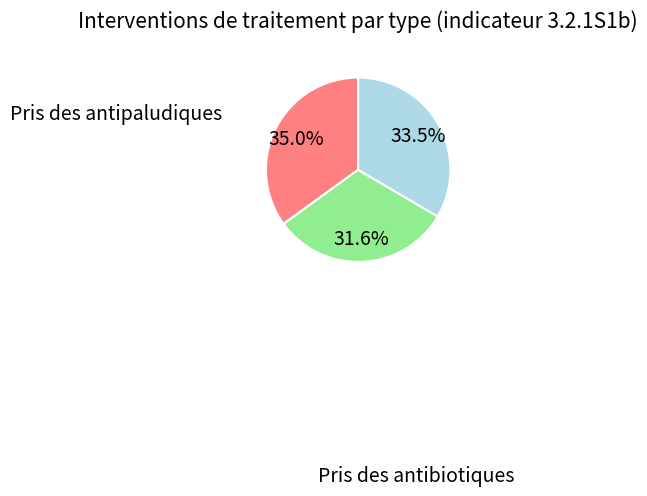

Does any single category account for the majority?

No